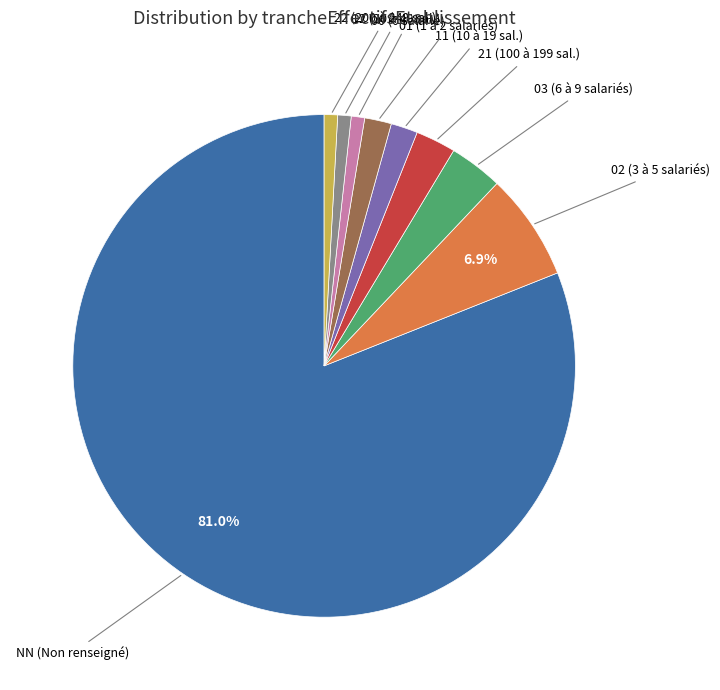

Which has a higher value, 21 or 22?

21